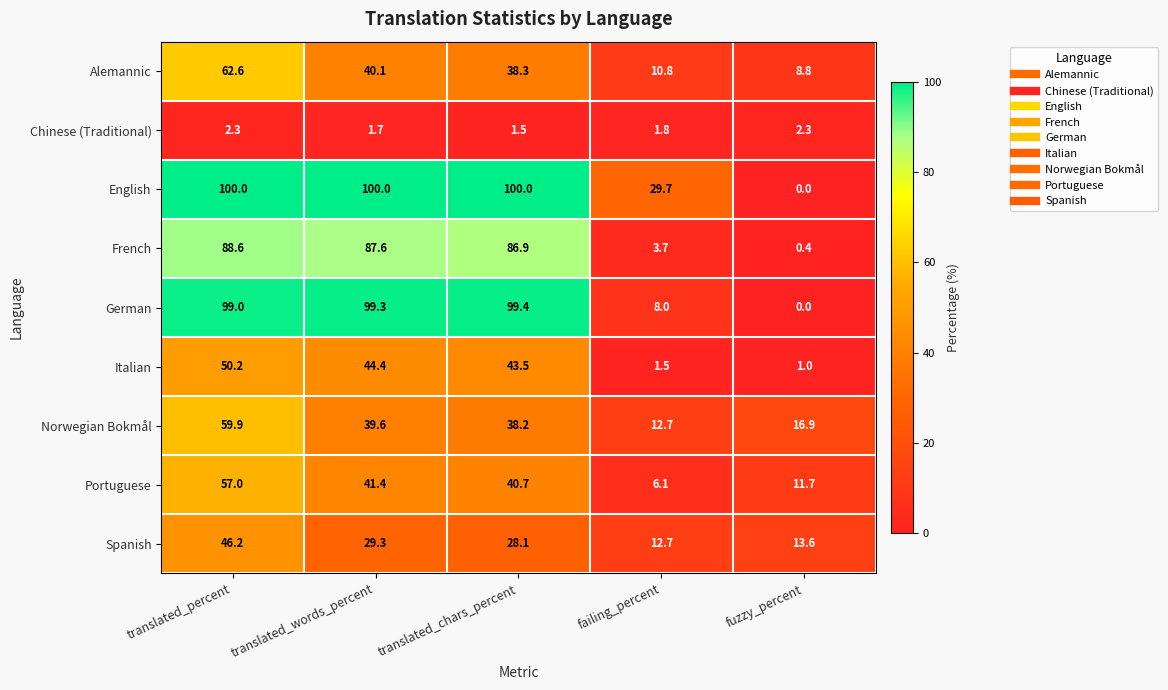

What is the highest value of the Alemannic series?

62.6